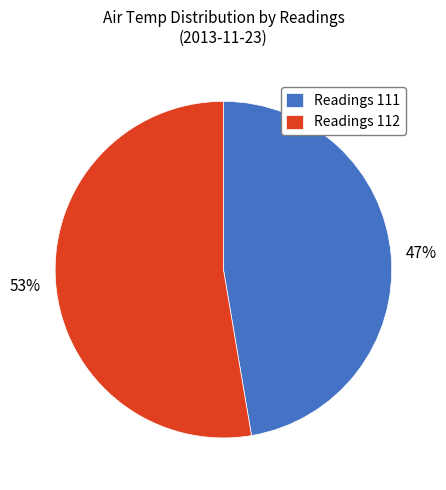

Do Readings 111 and Readings 112 together represent more than half of the pie?

Yes